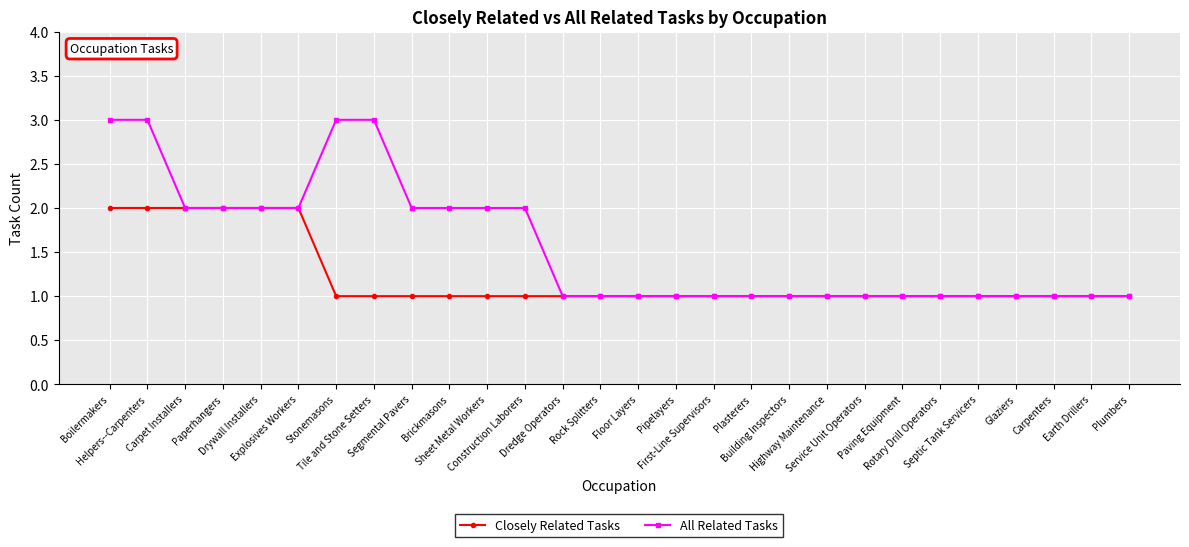

What is the label of the 28th point from the left?

Plumbers